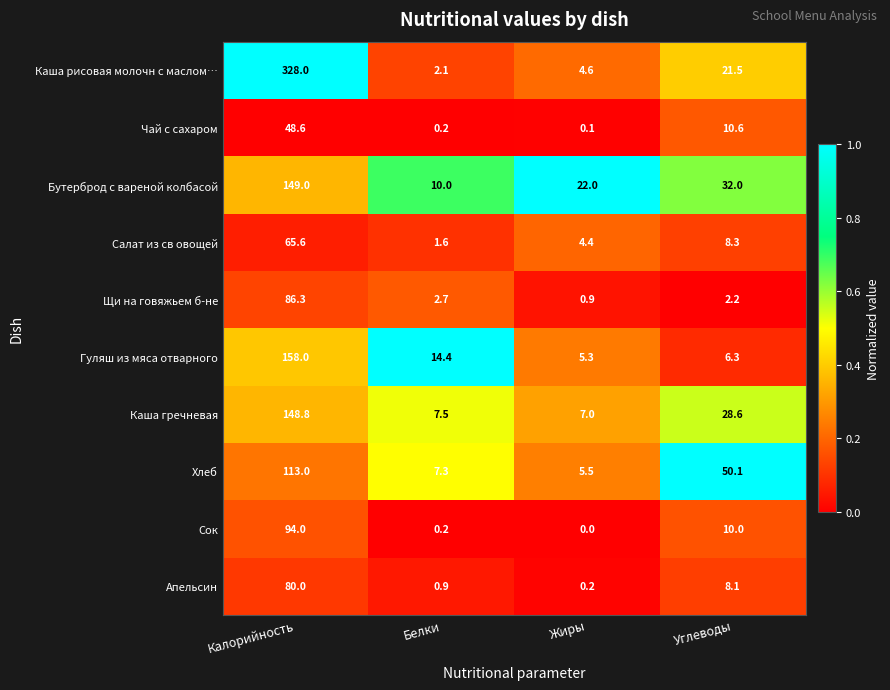

At which label does Щи на говяжьем б-не first exceed 2?

Калорийность